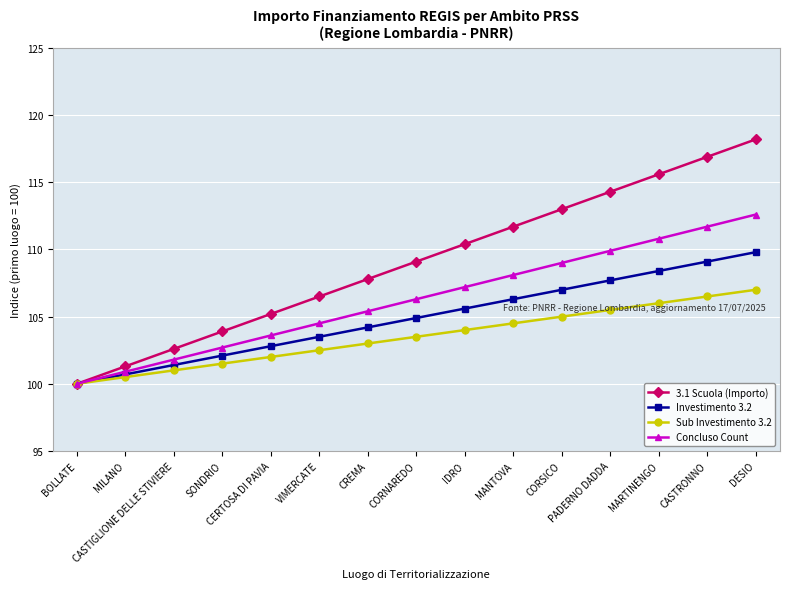

The value of Investimento 3.2 at CREMA is 174.0. True or false?

False